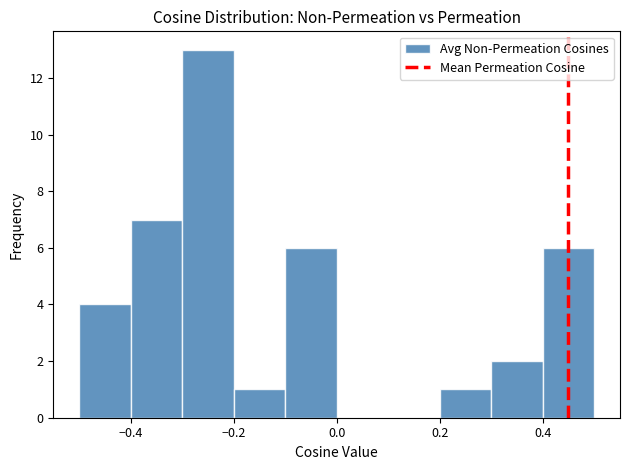

Reading left to right, transcribe this chart: for each bar, give the range it covers on the x-axis and its height. The values are not printed on the chart, so give them approximately, as read against the axis.

-0.5 to -0.4: 4
-0.4 to -0.3: 7
-0.3 to -0.2: 13
-0.2 to -0.1: 1
-0.1 to 0.0: 6
0.0 to 0.1: 0
0.1 to 0.2: 0
0.2 to 0.3: 1
0.3 to 0.4: 2
0.4 to 0.5: 6